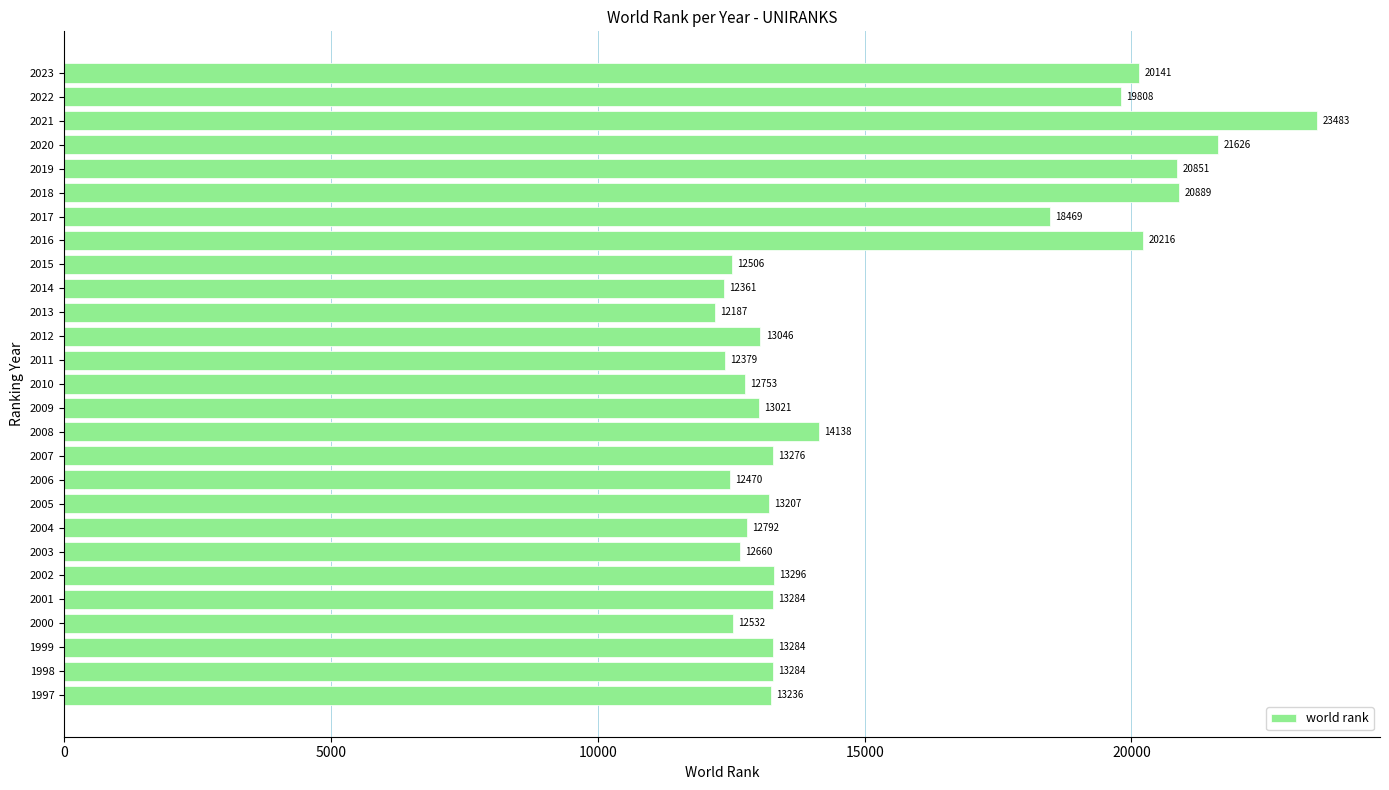

What is the maximum value shown in the chart?

23483